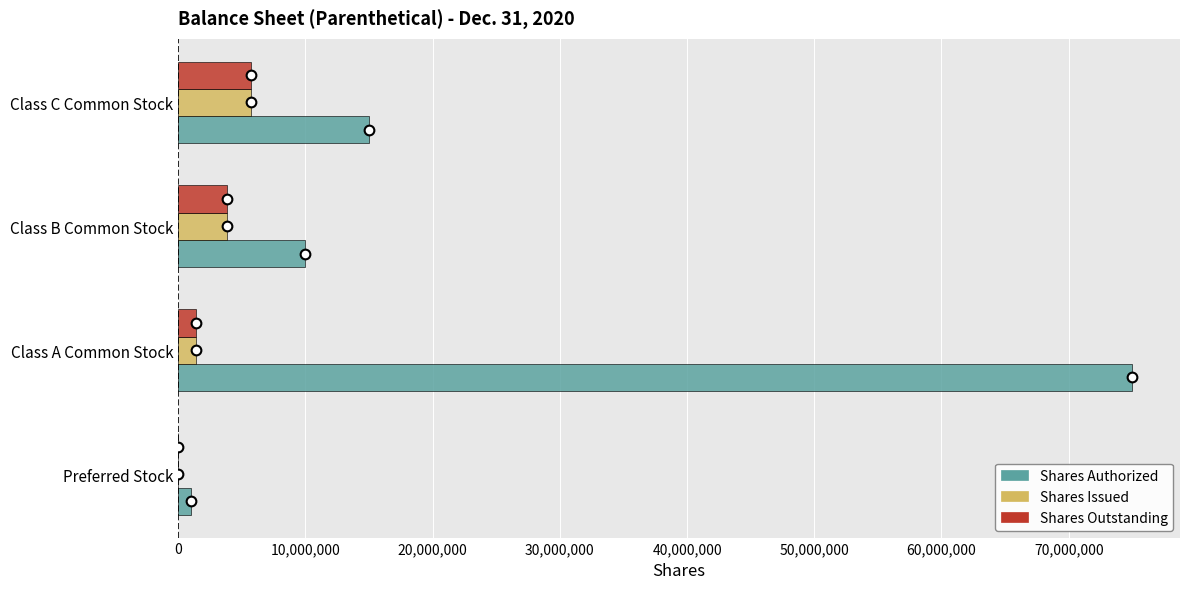

Which series changed the most between Preferred Stock and Class B Common Stock?

Shares Authorized